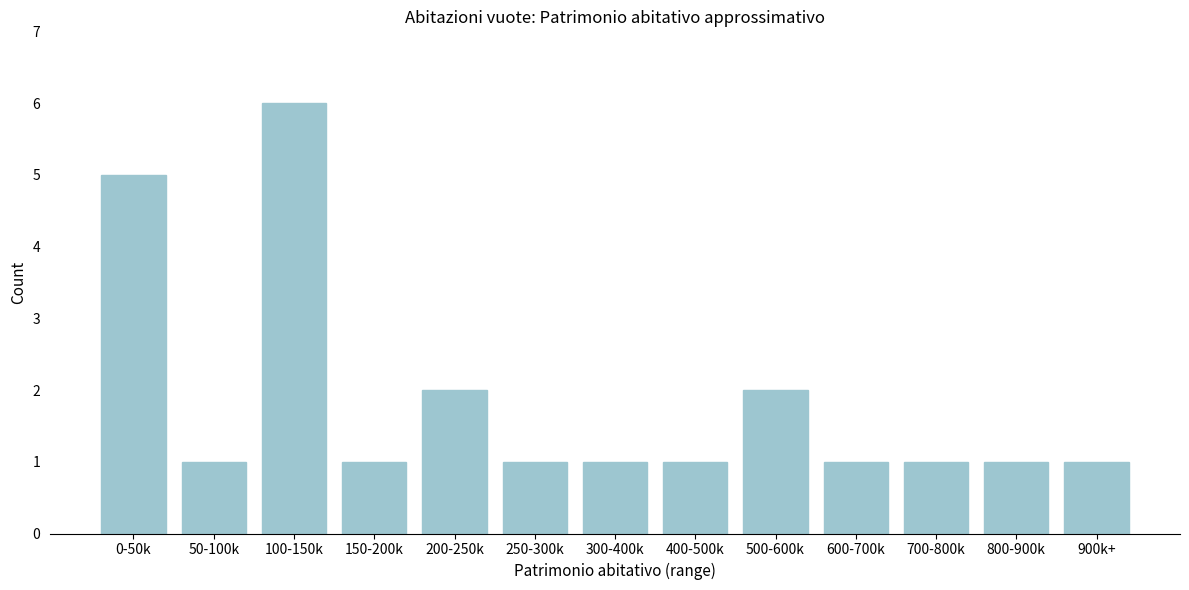

Reading left to right, list all the values displayed in this chart.

5	1	6	1	2	1	1	1	2	1	1	1	1